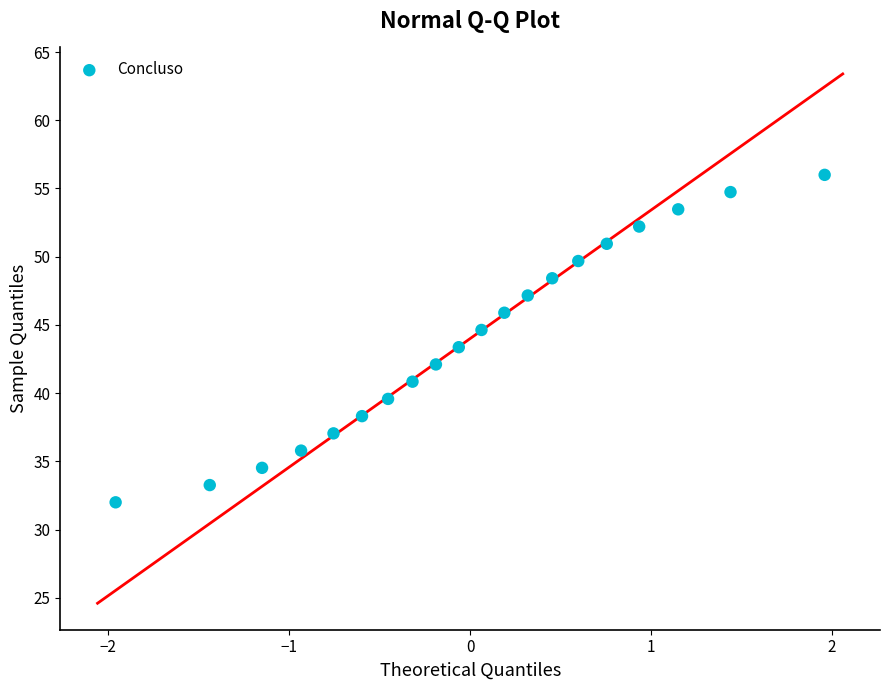

What is the range of Y values (max minus min)?

24.0